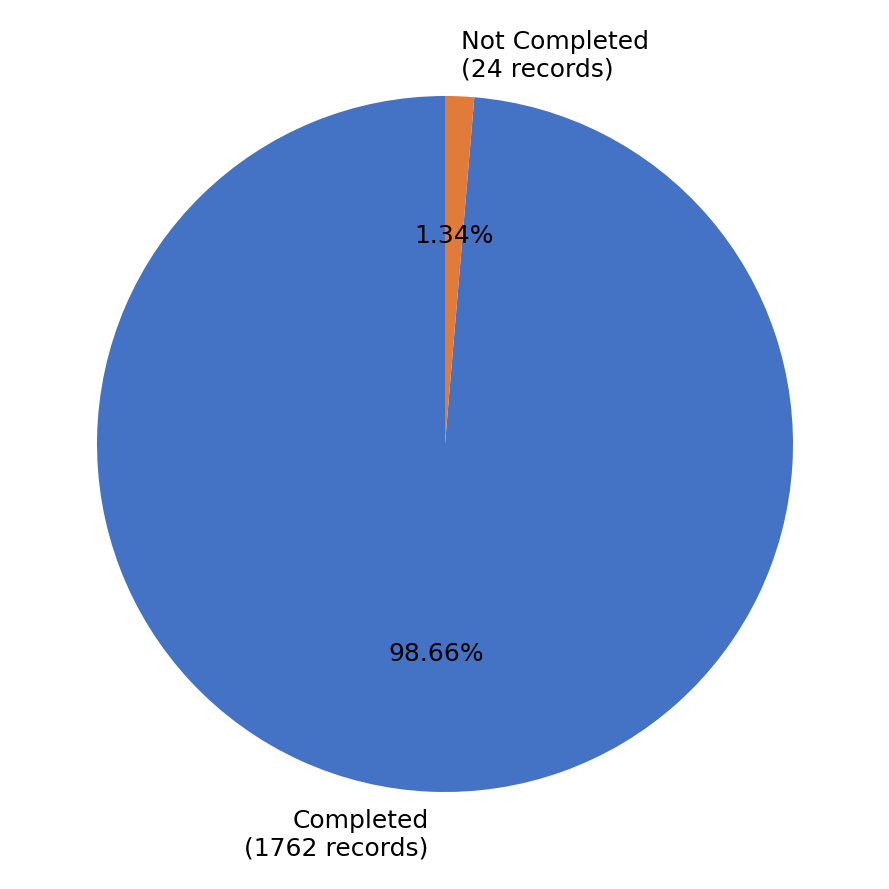

Between Completed (1762 records) and Not Completed (24 records), which is larger?

Completed (1762 records)